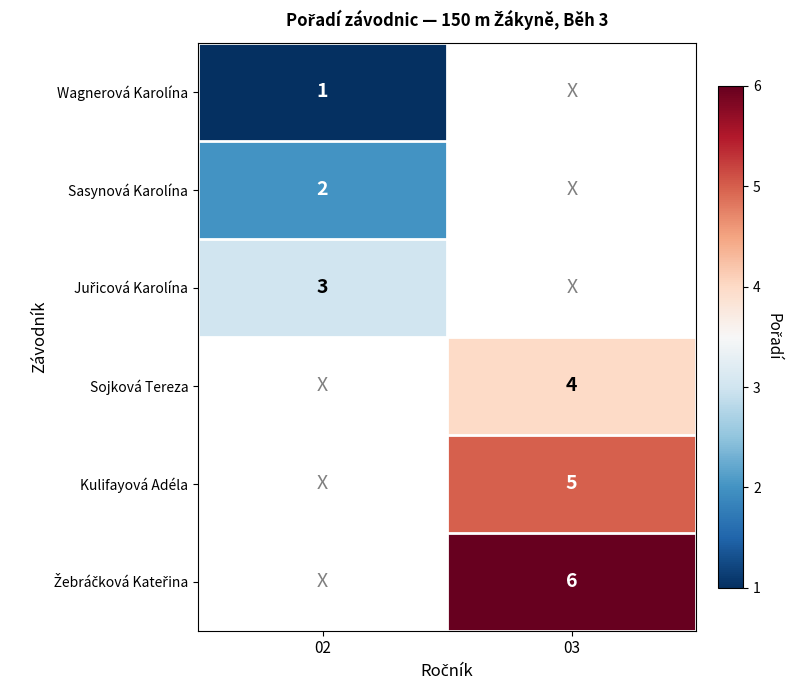

At how many categories does at least one series exceed 4?

1